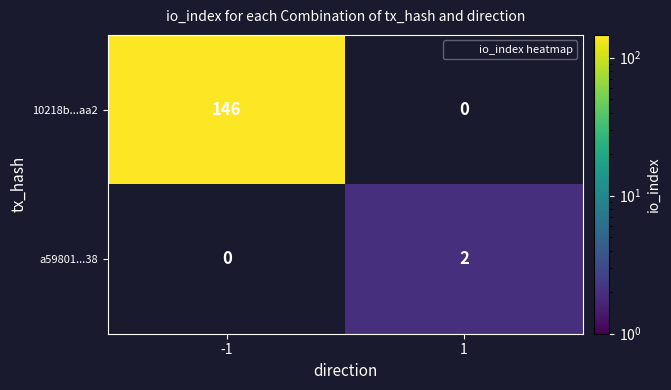

Rank the series at -1 from highest to lowest value.

10218b...aa2, a59801...38